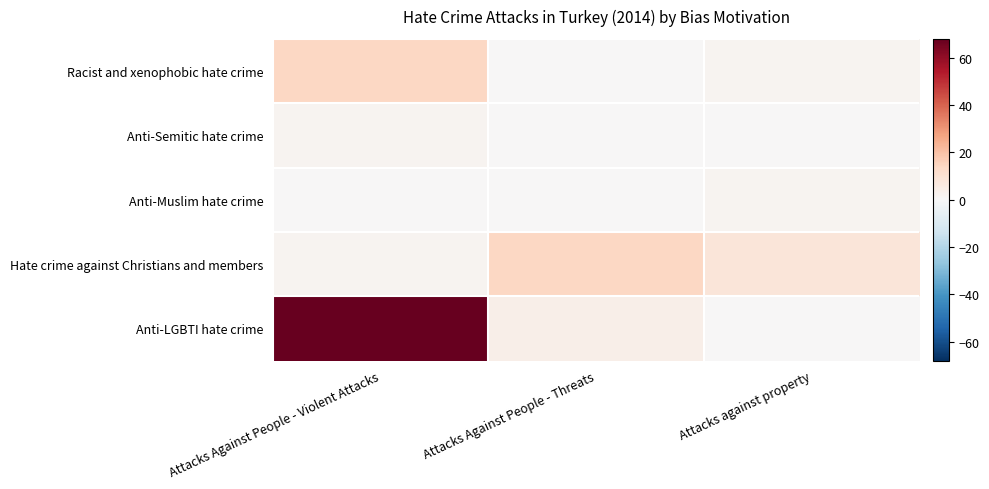

Reading left to right, transcribe all the data shown in this chart.

Racist and xenophobic hate crime: Attacks Against People - Violent Attacks=14	Attacks Against People - Threats=0	Attacks against property=2
Anti-Semitic hate crime: Attacks Against People - Violent Attacks=2	Attacks Against People - Threats=0	Attacks against property=0
Anti-Muslim hate crime: Attacks Against People - Violent Attacks=0	Attacks Against People - Threats=0	Attacks against property=2
Hate crime against Christians and members: Attacks Against People - Violent Attacks=2	Attacks Against People - Threats=14	Attacks against property=8
Anti-LGBTI hate crime: Attacks Against People - Violent Attacks=68	Attacks Against People - Threats=4	Attacks against property=0